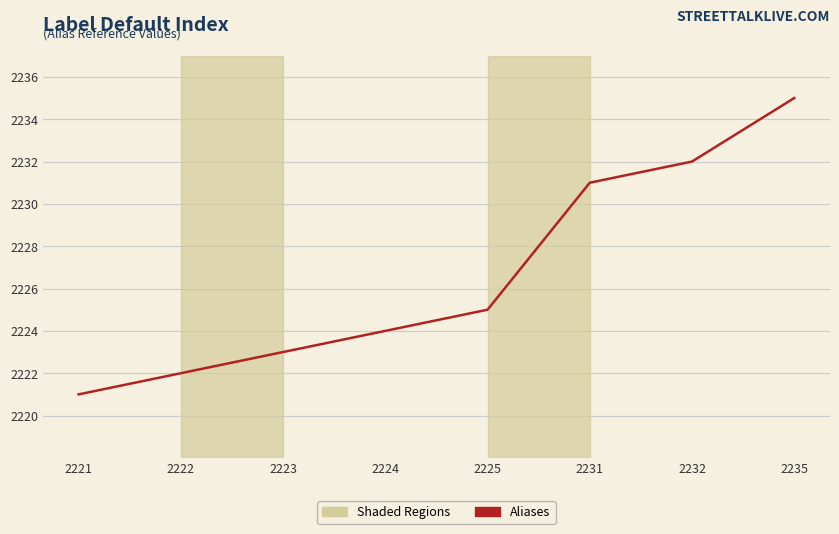

What is the minimum value shown in the chart?

2221